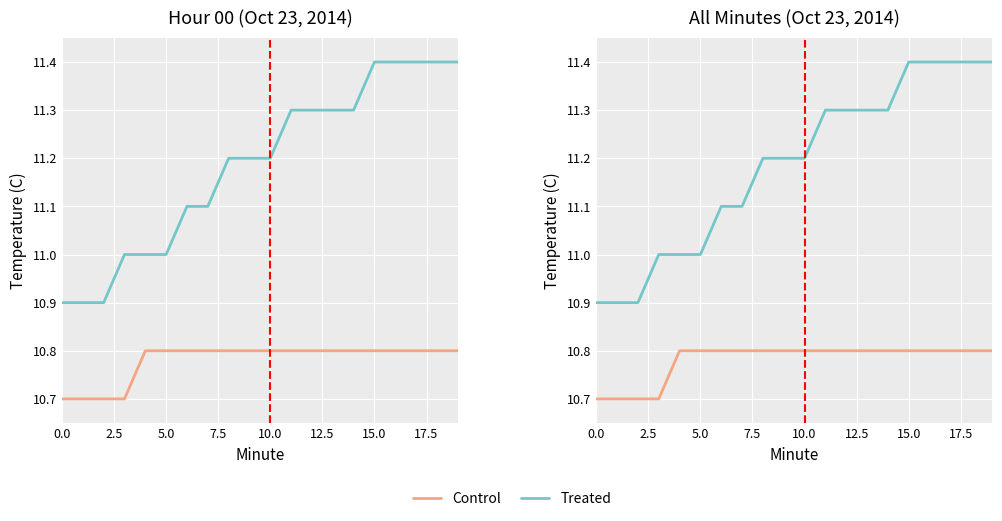

What is the lowest value of the Treated series?

10.9